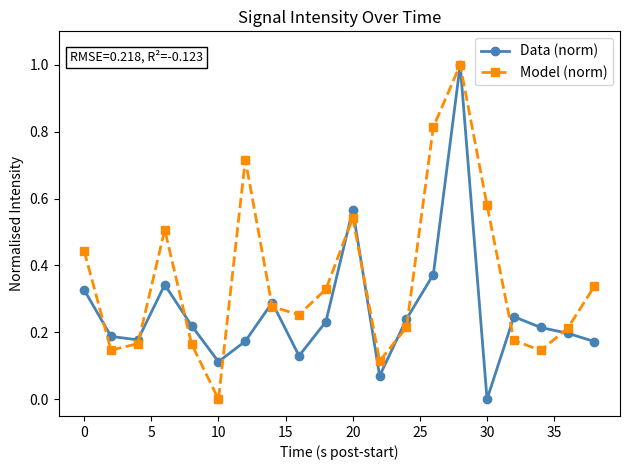

Which series has the largest total across all categories?

Model (norm)